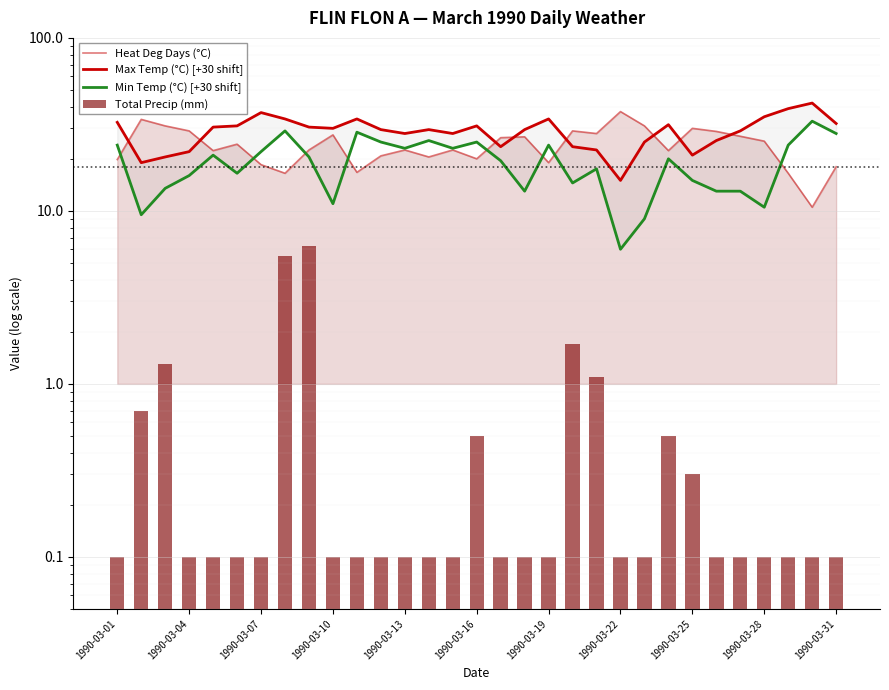

Reading left to right, transcribe all the data shown in this chart.

Heat Deg Days (°C): 19.8	33.8	31.0	29.0	22.3	24.3	18.5	16.5	22.5	27.5	16.7	20.8	22.5	20.5	22.5	20.0	26.5	26.8	19.0	29.0	28.0	37.5	31.0	22.3	30.0	28.8	27.0	25.3	16.5	10.5	18.0
Max Temp (°C) [+30 shift]: 32.5	19.0	20.5	22.0	30.5	31.0	37.0	34.0	30.5	30.0	34.0	29.5	28.0	29.5	28.0	31.0	23.5	29.5	34.0	23.5	22.5	15.0	25.0	31.5	21.0	25.5	29.0	35.0	39.0	42.0	32.0
Min Temp (°C) [+30 shift]: 24.0	9.5	13.5	16.0	21.0	16.5	22.0	29.0	20.5	11.0	28.5	25.0	23.0	25.5	23.0	25.0	19.5	13.0	24.0	14.5	17.5	6.0	9.0	20.0	15.0	13.0	13.0	10.5	24.0	33.0	28.0
Total Precip (mm): 0.1	0.7	1.3	0.1	0.1	0.1	0.1	5.5	6.3	0.1	0.1	0.1	0.1	0.1	0.1	0.5	0.1	0.1	0.1	1.7	1.1	0.1	0.1	0.5	0.3	0.1	0.1	0.1	0.1	0.1	0.1